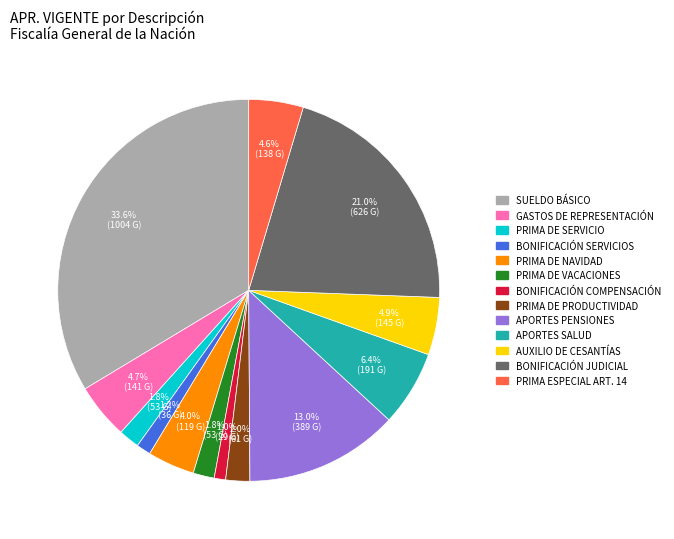

Does any single category account for the majority?

No